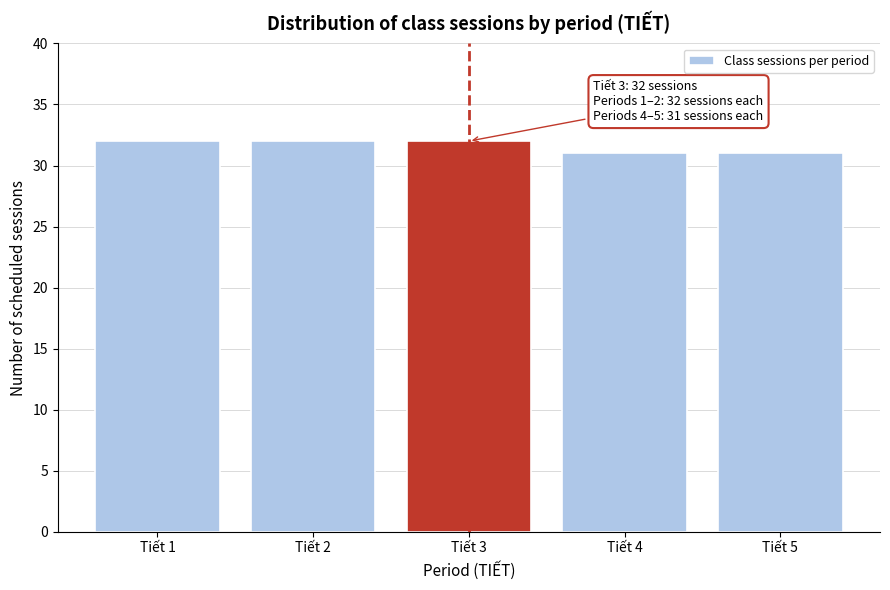

Reading right to left, what are all the values shown in this chart?

31	31	32	32	32